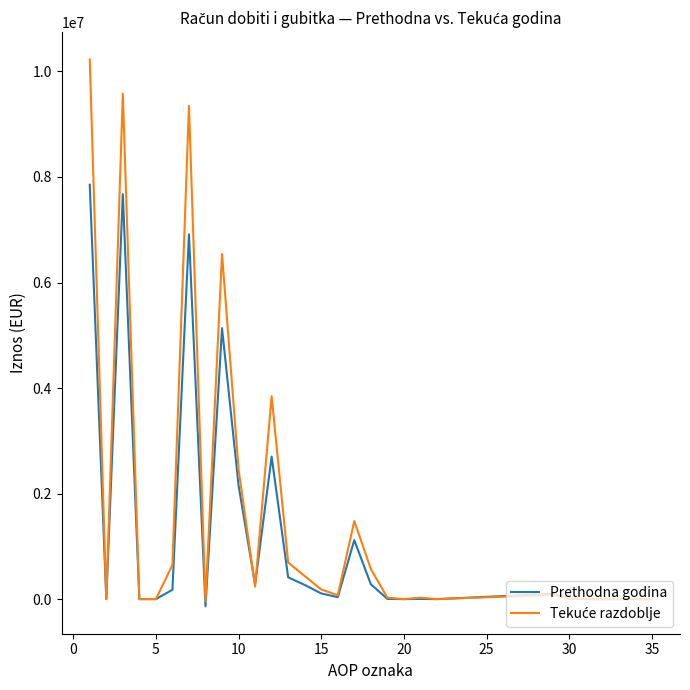

What is the maximum value shown in the chart?

10227145